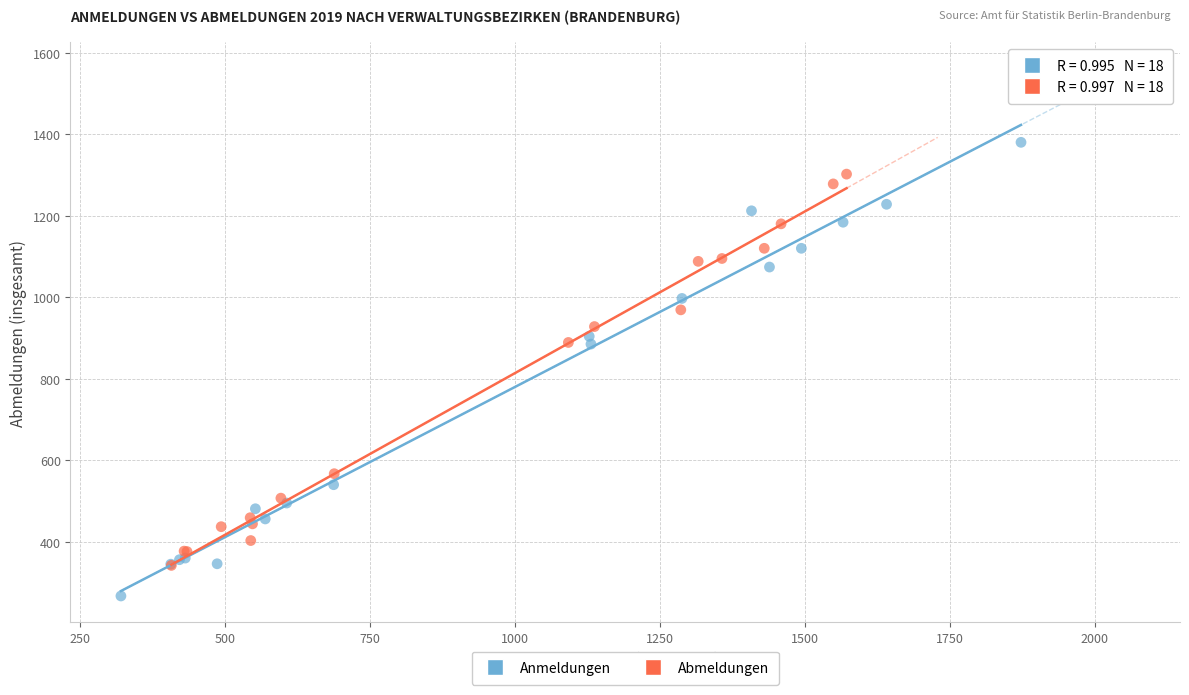

What are all the series names shown in the legend?

Anmeldungen, Abmeldungen